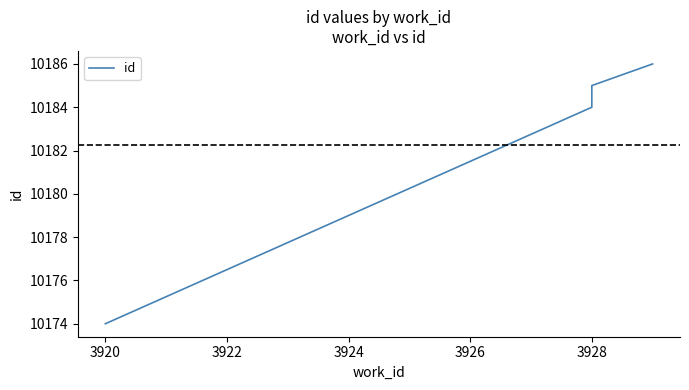

What is the difference between the maximum and second lowest values?

2